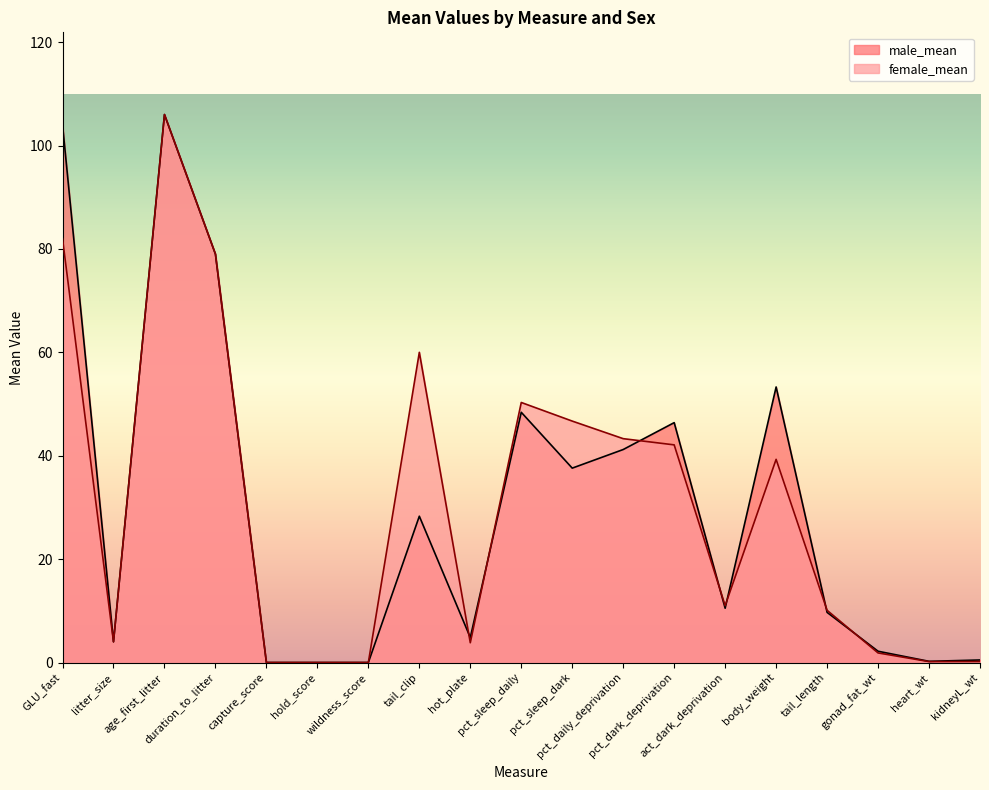

What is the label of the 8th point from the left?

tail_clip